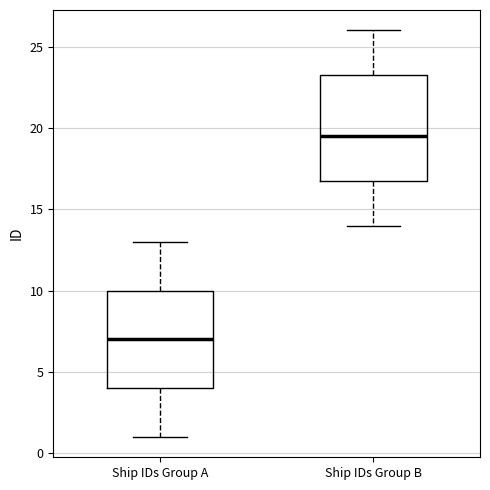

Where is the lower edge of the box for Ship IDs Group A on the y-axis? The values are not printed on the chart, so give them approximately, as read against the axis.

4.0